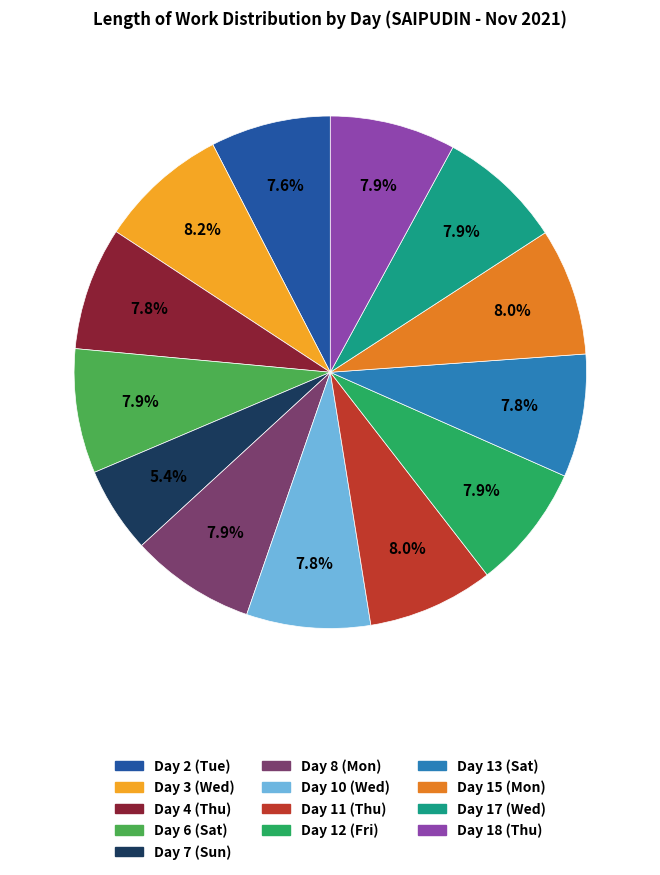

What percentage is the Day 4 (Thu) slice, to the nearest percent?

8%